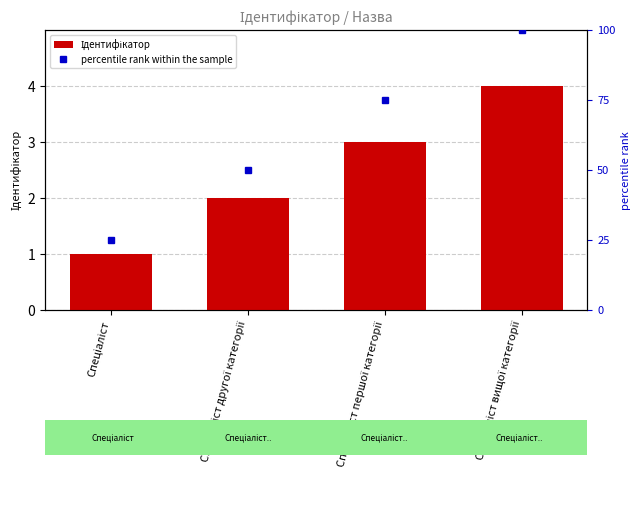

What is the sum of all Ідентифікатор values?

10